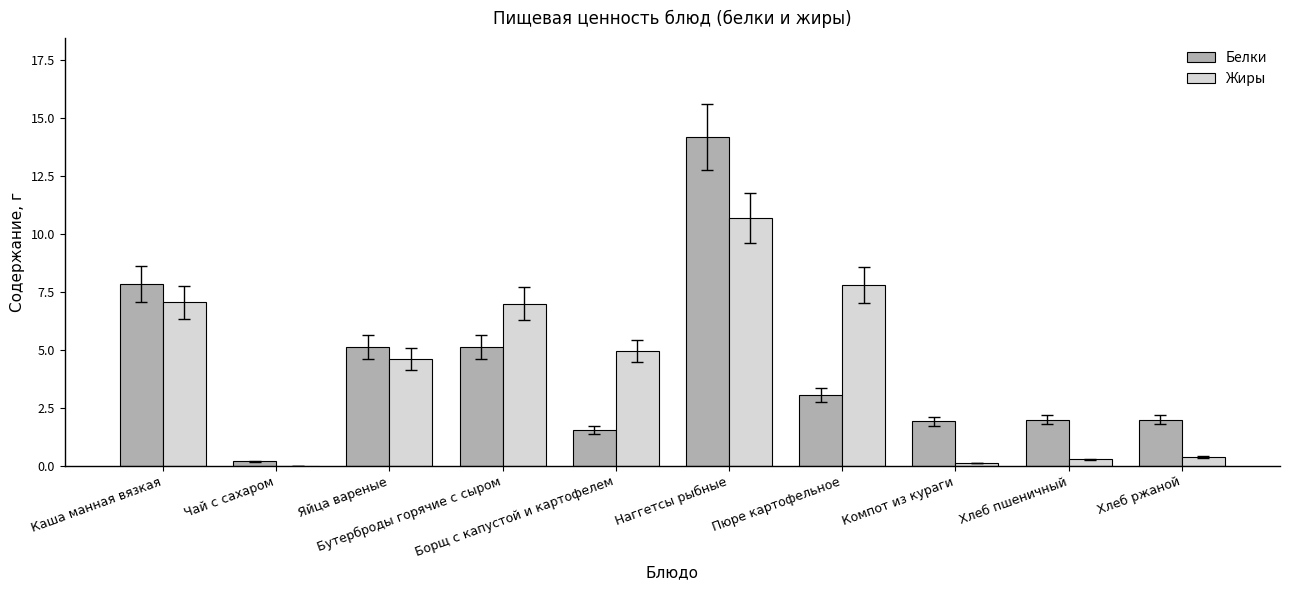

Read the Жиры value at Яйца вареные.

4.6